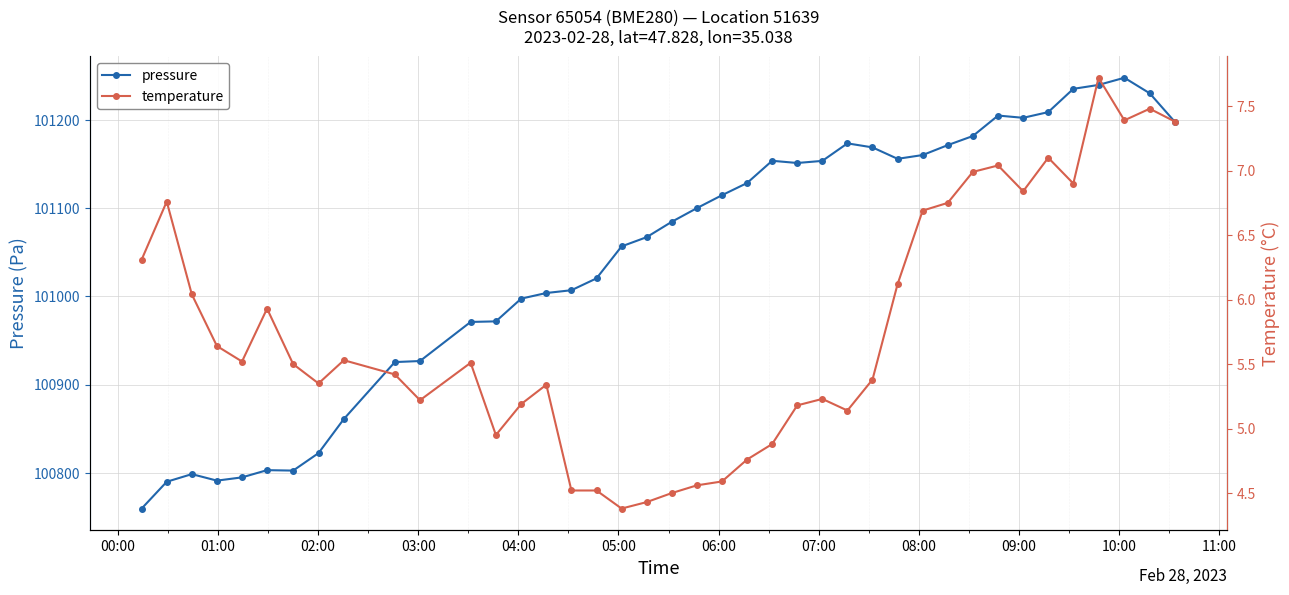

What is the value of the pressure point at the 32nd from the left?

101181.9